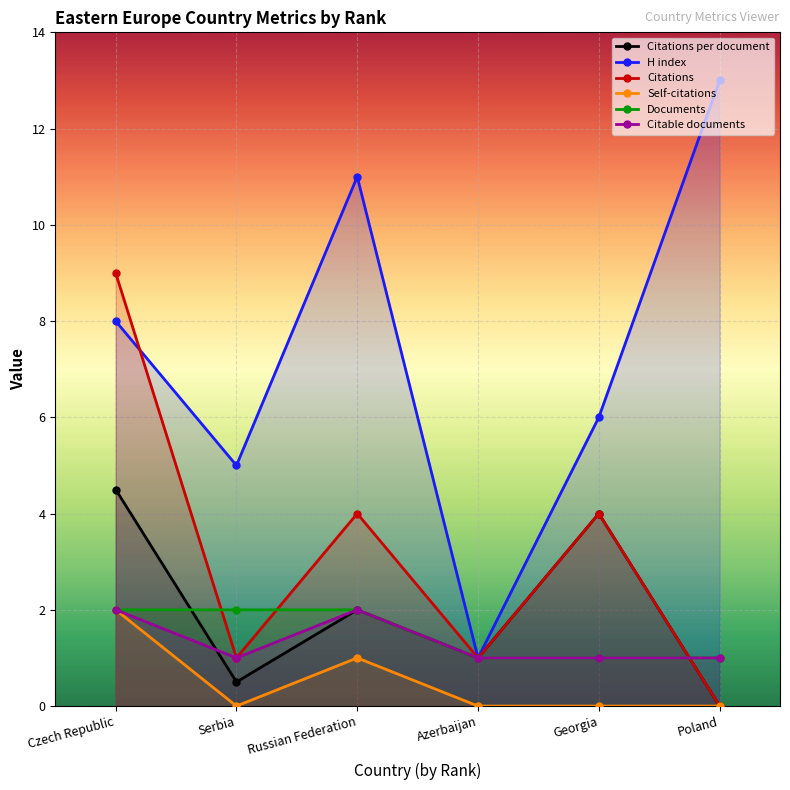

What are all the series names shown in the legend?

Citations per document, H index, Citations, Self-citations, Documents, Citable documents